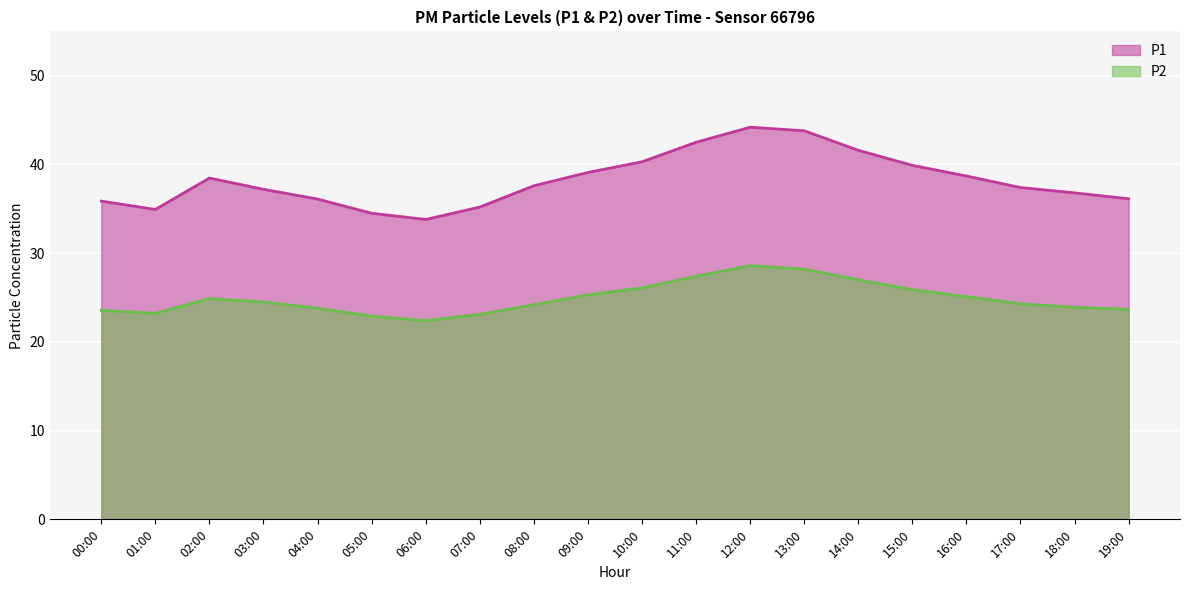

At which category does P2 reach its first local valley?

01:00